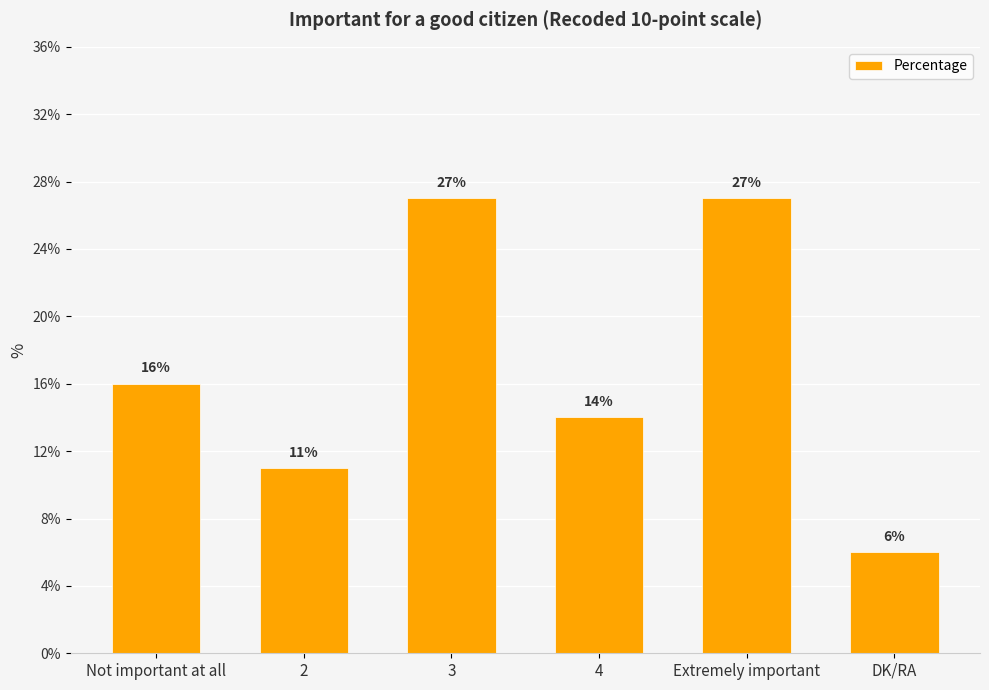

What is the change in value from 2 to DK/RA?

-5